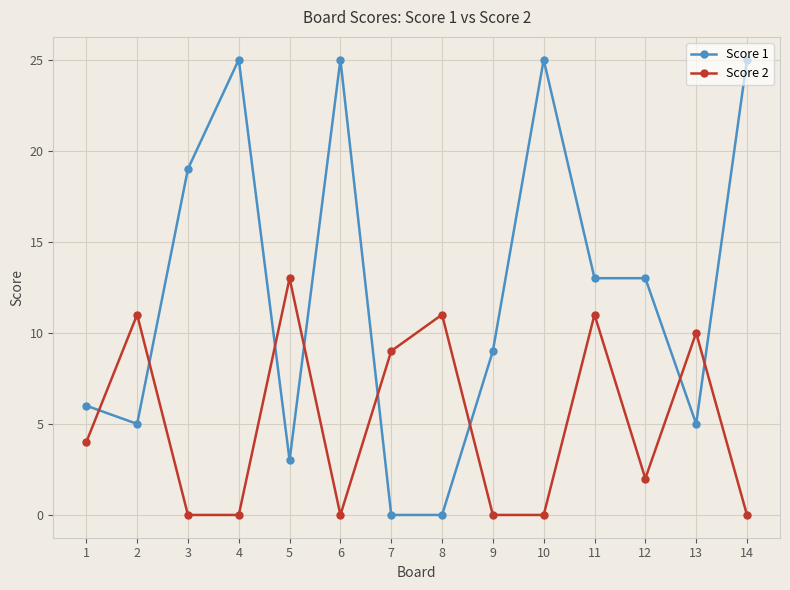

What is the approximate value of Score 1 at 2, to the nearest 5?

5